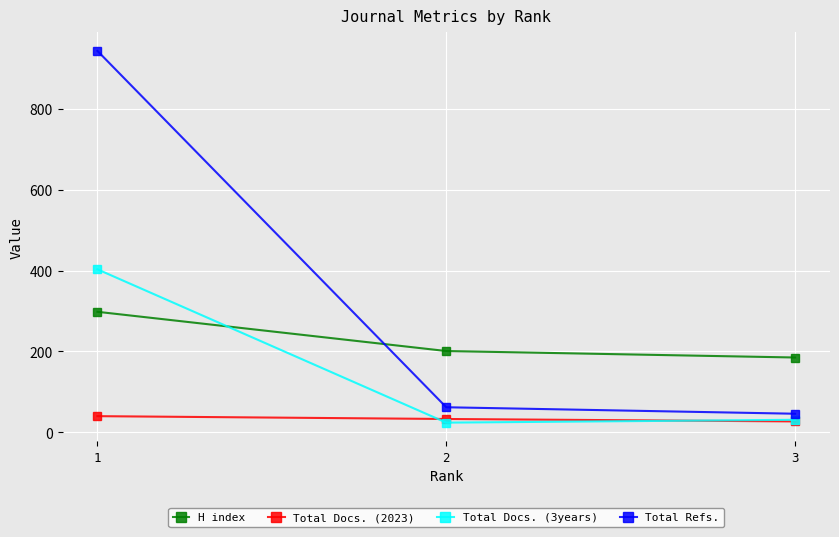

Which has a higher value, 2 or 1?

1